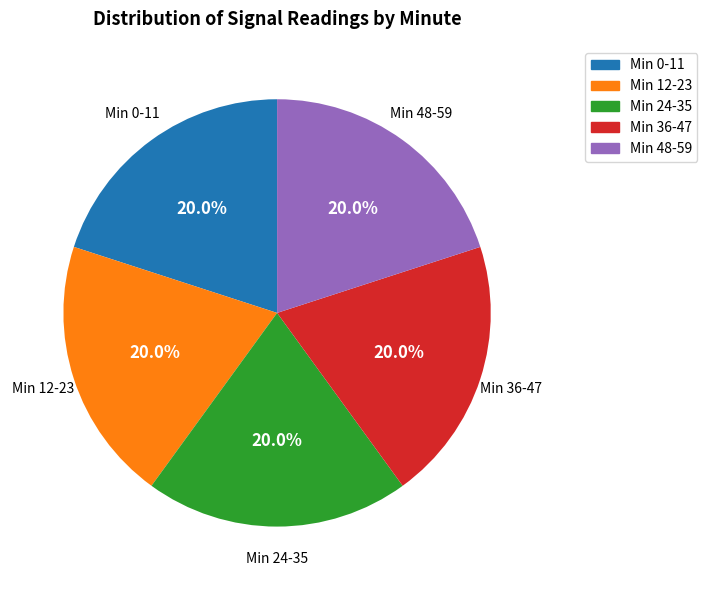

Does any single category account for the majority?

No